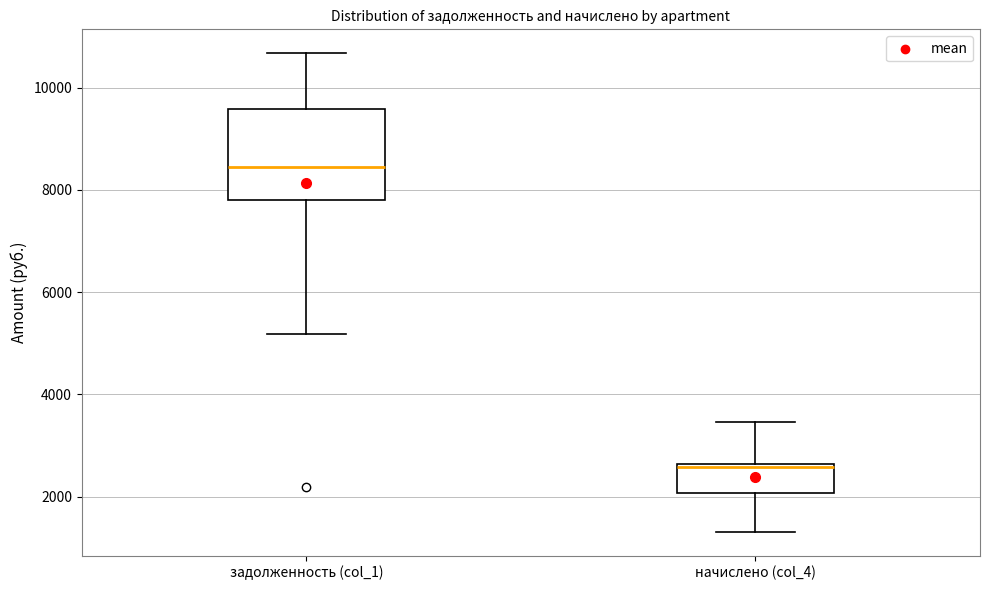

Which box is the tallest, from its lower edge to its upper edge?

задолженность (col_1)